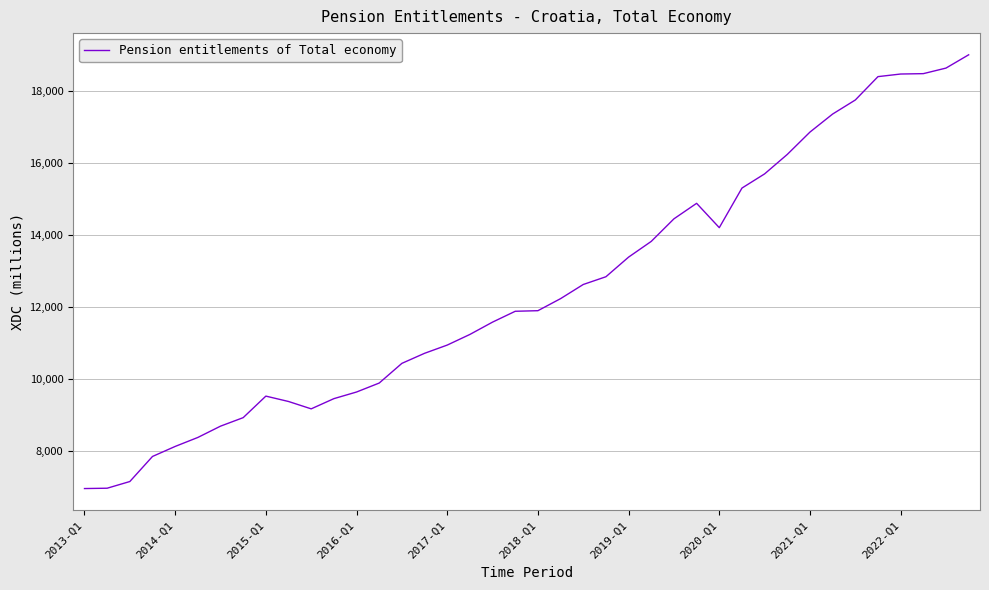

What is the smallest value displayed?

6950.5